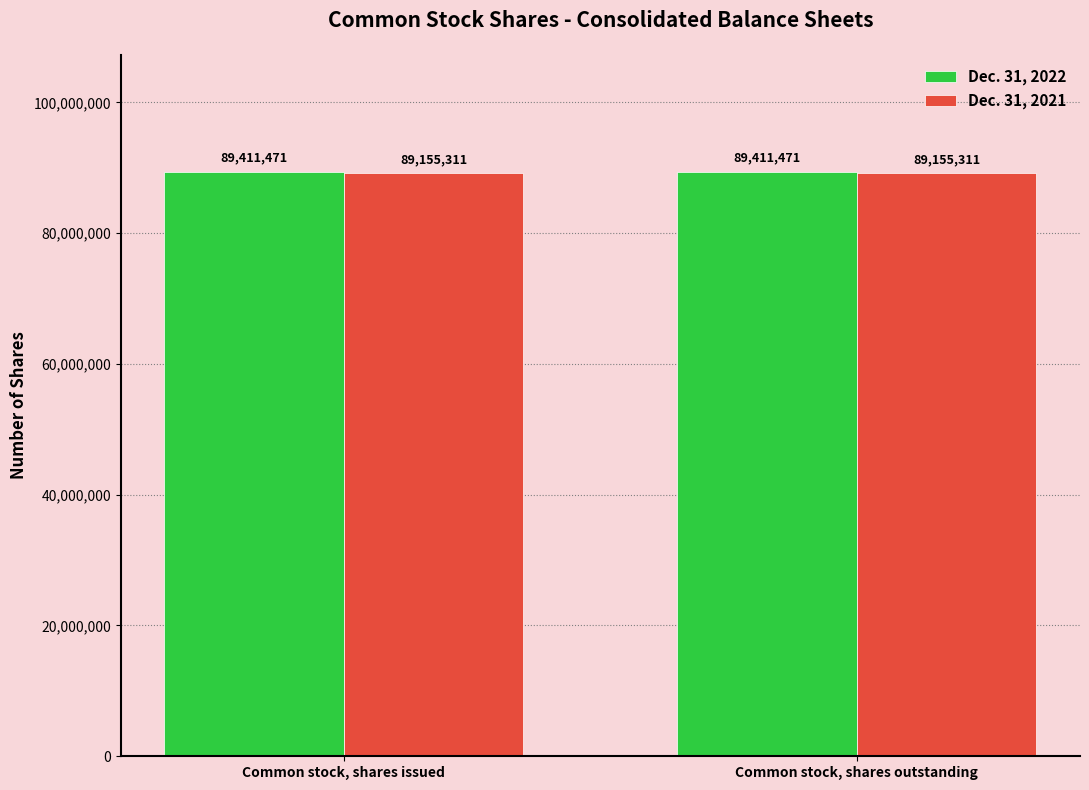

How many categories are shown in the chart?

2